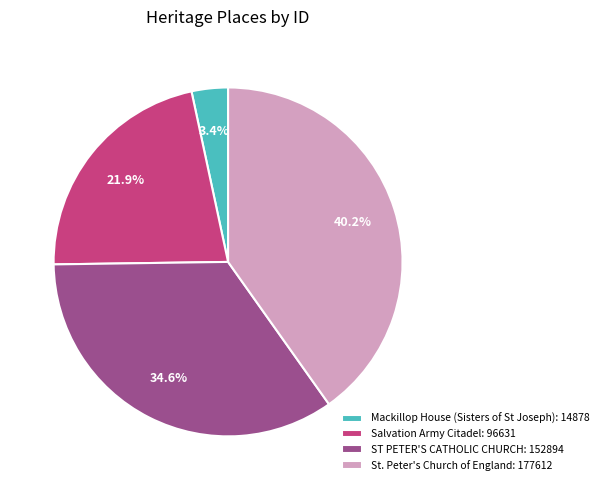

What percentage is the Salvation Army Citadel slice, to the nearest percent?

22%